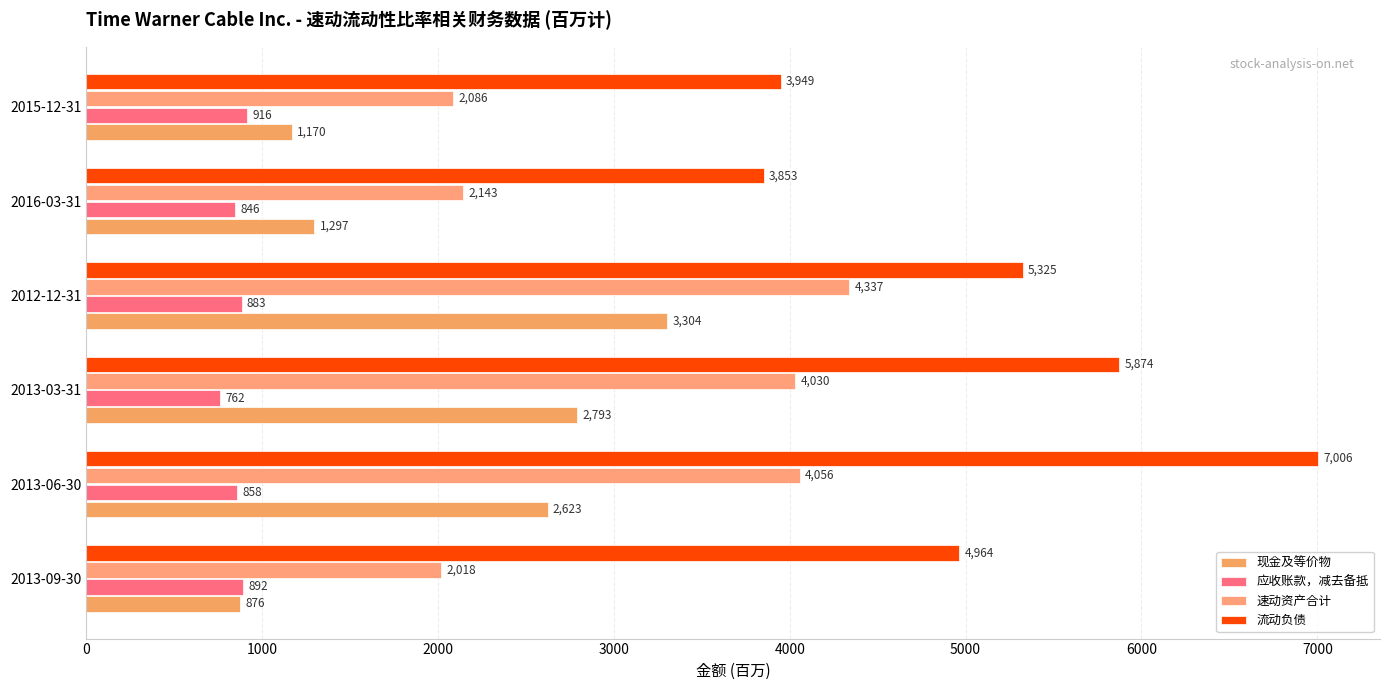

At how many categories does at least one series exceed 4582?

4